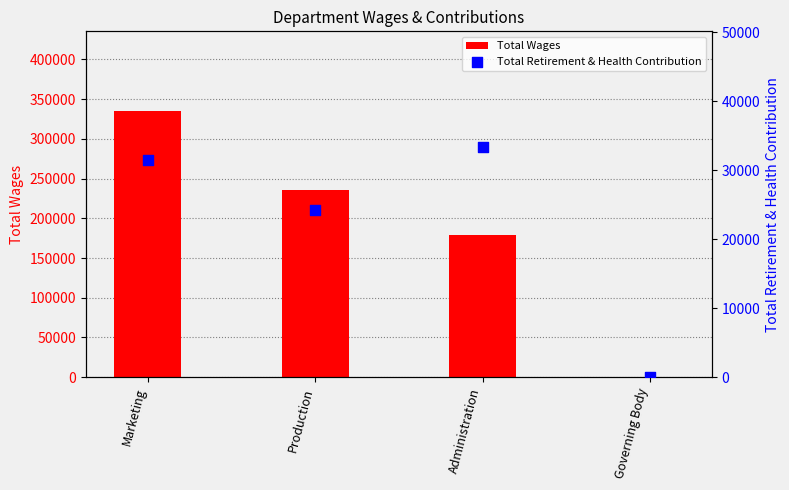

At how many categories does at least one series exceed 316363?

1